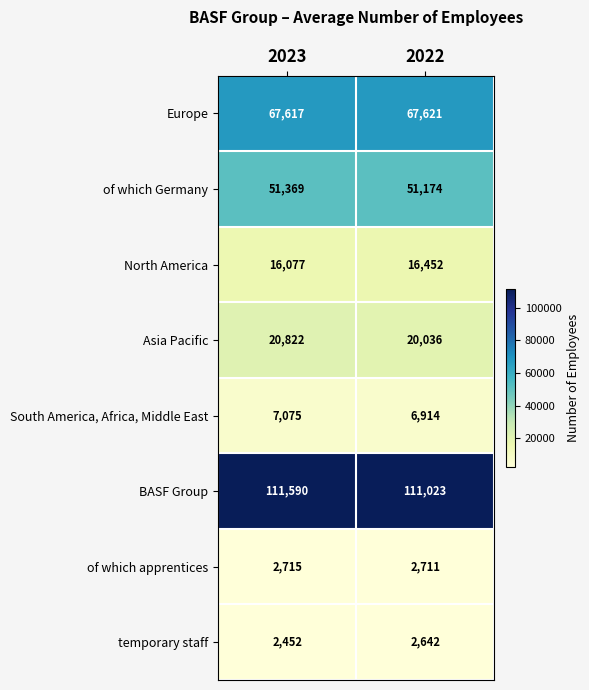

At which label does temporary staff reach its peak?

2022